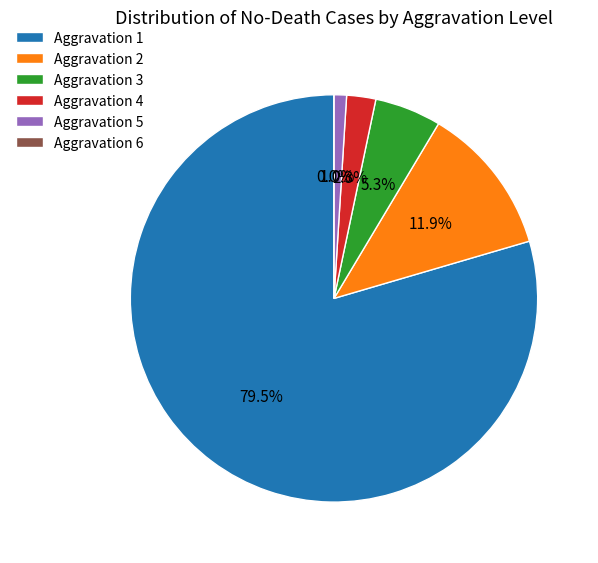

True or false: Aggravation 5 accounts for 7% of the total.

False